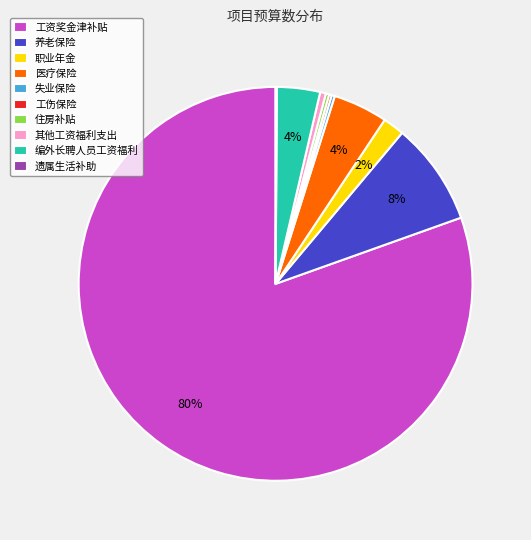

To the nearest percent, what is the difference between the 其他工资福利支出 and 医疗保险 slice percentages?

4%